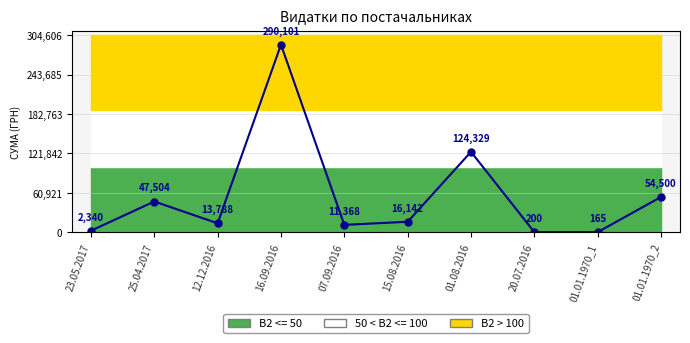

Reading right to left, transcribe all the data shown in this chart.

01.01.1970_2=54500.0	01.01.1970_1=165.0	20.07.2016=200.0	01.08.2016=124329.2	15.08.2016=16142.0	07.09.2016=11368.0	16.09.2016=290101.4	12.12.2016=13788.0	25.04.2017=47504.0	23.05.2017=2340.0